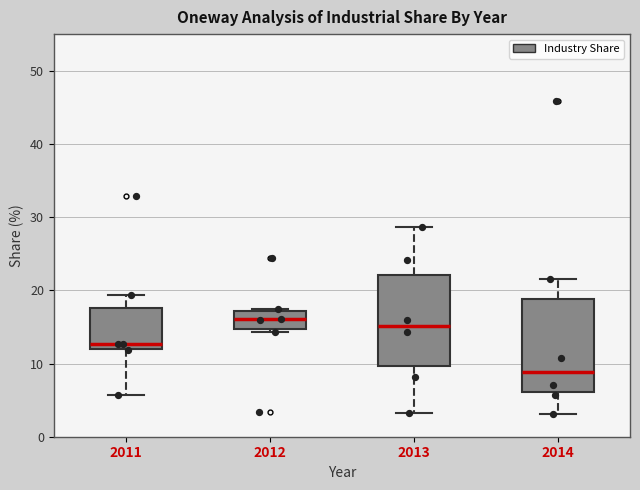

Reading left to right, read every box against the y-axis: the position of its median line, the range the box covers, and the ends of its whiskers. The values are not printed on the chart, so give them approximately, as read against the axis.

2011: median 13, box 12 to 18, whiskers 6 to 19
2012: median 16, box 15 to 17, whiskers 14 to 18
2013: median 15, box 10 to 22, whiskers 3 to 29
2014: median 9, box 6 to 19, whiskers 3 to 22